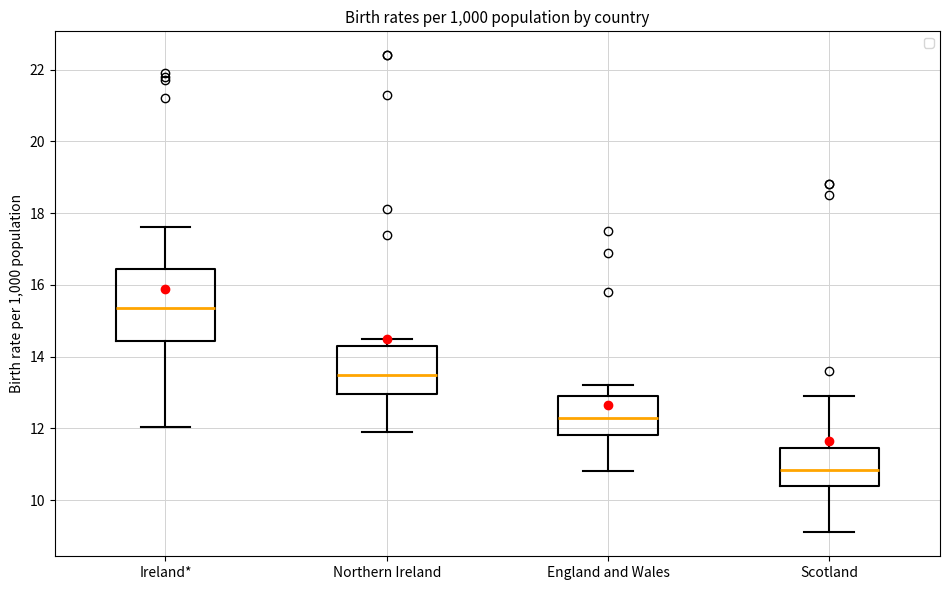

Reading left to right, read every box against the y-axis: the position of its median line, the range the box covers, and the ends of its whiskers. The values are not printed on the chart, so give them approximately, as read against the axis.

Ireland*: median 15.4, box 14.4 to 16.4, whiskers 12.0 to 17.6
Northern Ireland: median 13.6, box 13.0 to 14.4, whiskers 12.0 to 14.6
England and Wales: median 12.4, box 11.8 to 13.0, whiskers 10.8 to 13.2
Scotland: median 10.8, box 10.4 to 11.4, whiskers 9.2 to 13.0